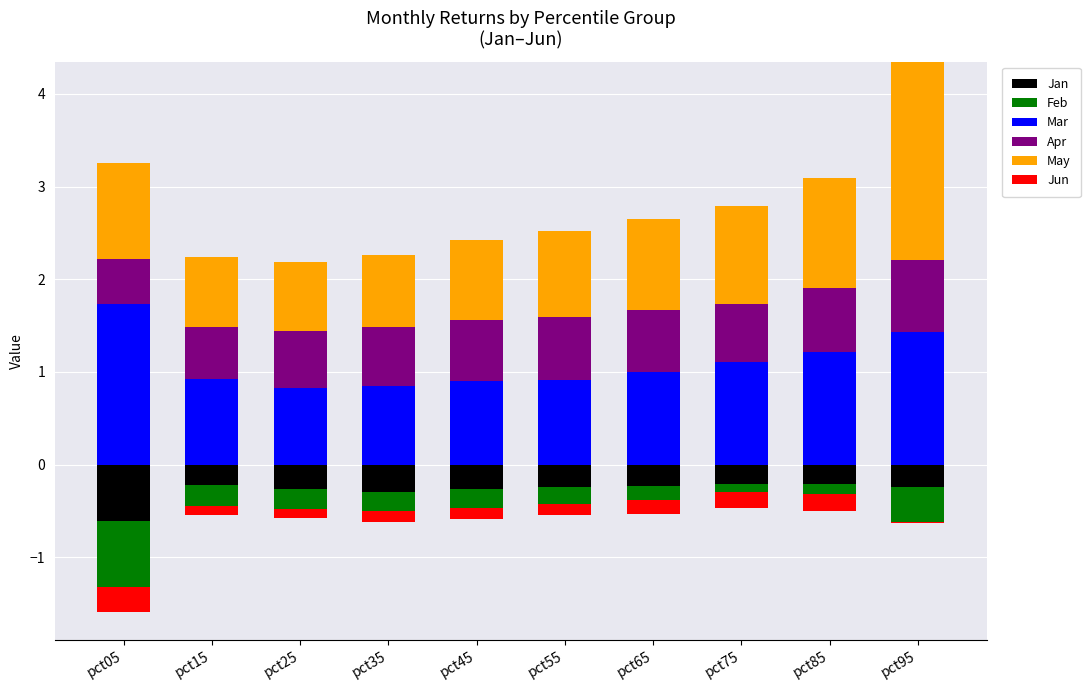

What is the value of the May bar at the 10th from the left?

2.1